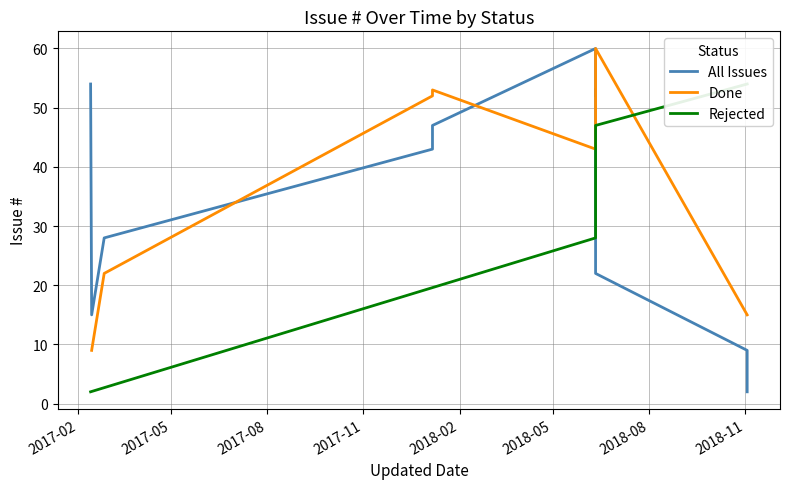

Where does the data first go above 43?

2017-02-13